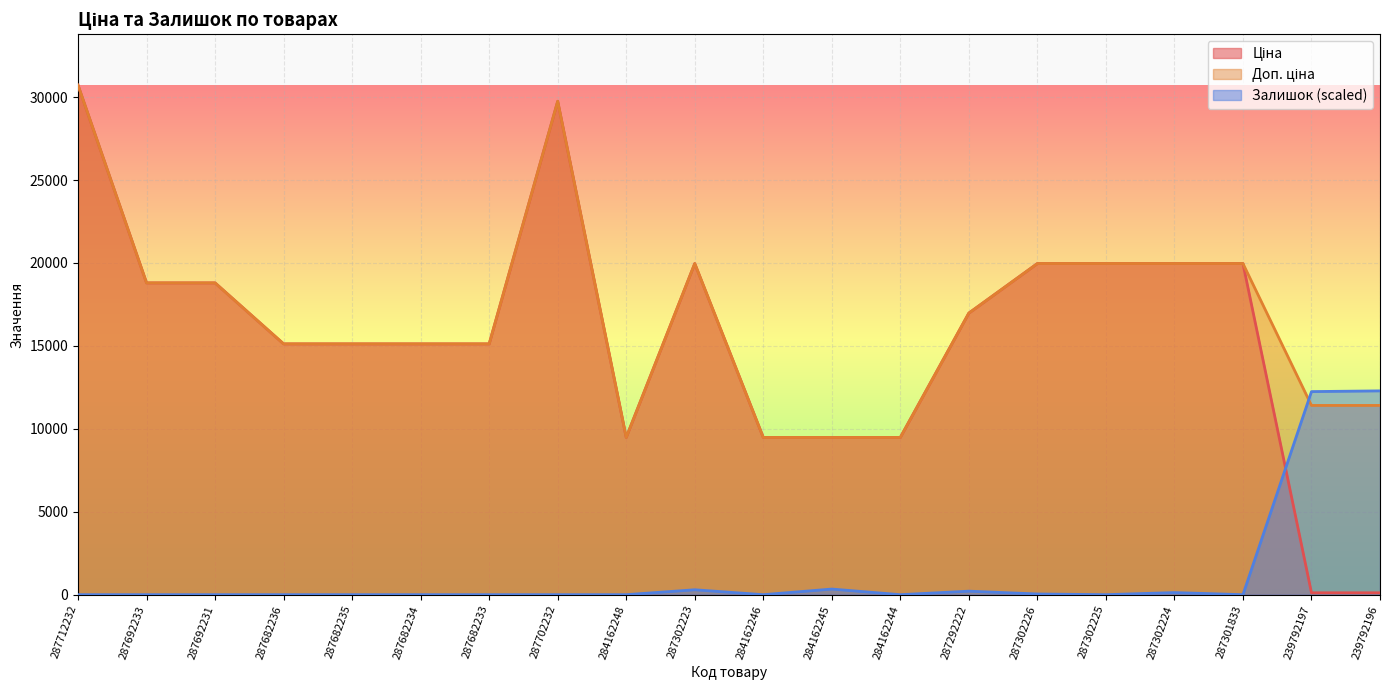

True or false: Доп. ціна has more than 0 points higher than both neighbors.

True